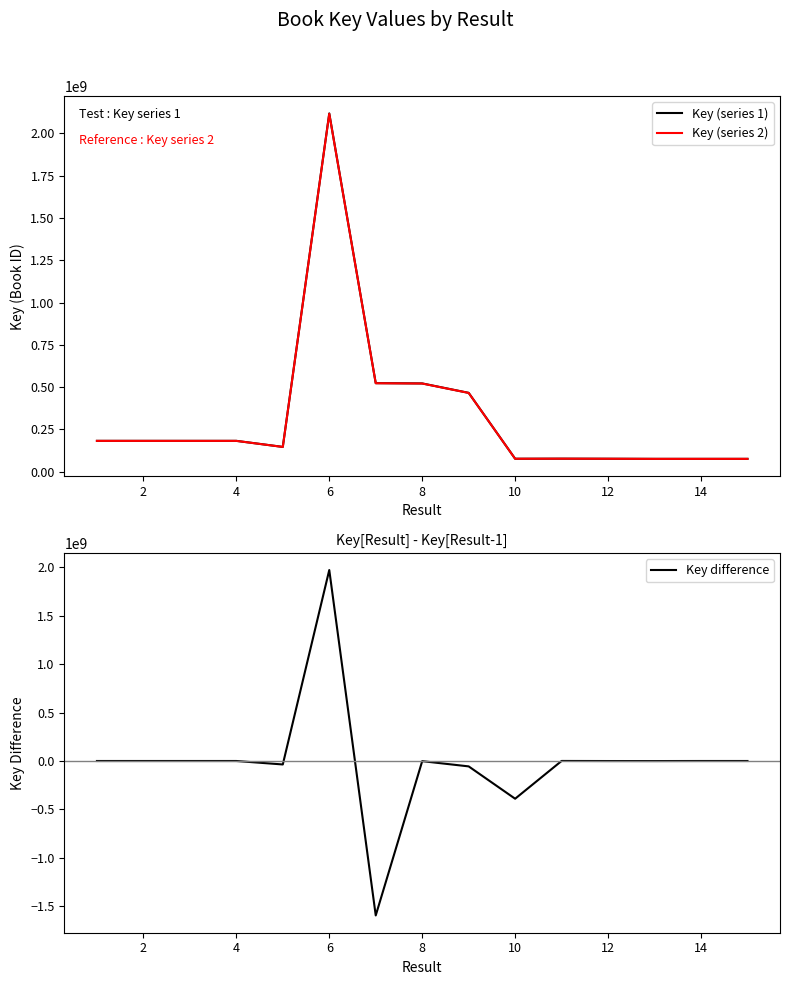

The value of Key (series 1) at 10 is 75978621.0. True or false?

True